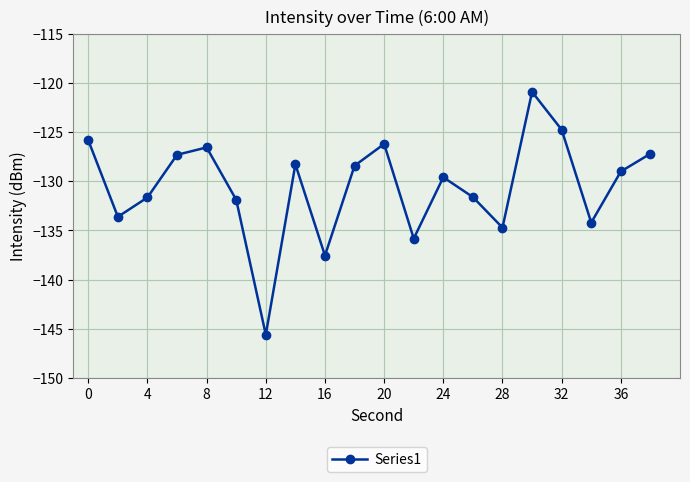

What is the smallest value displayed?

-145.6